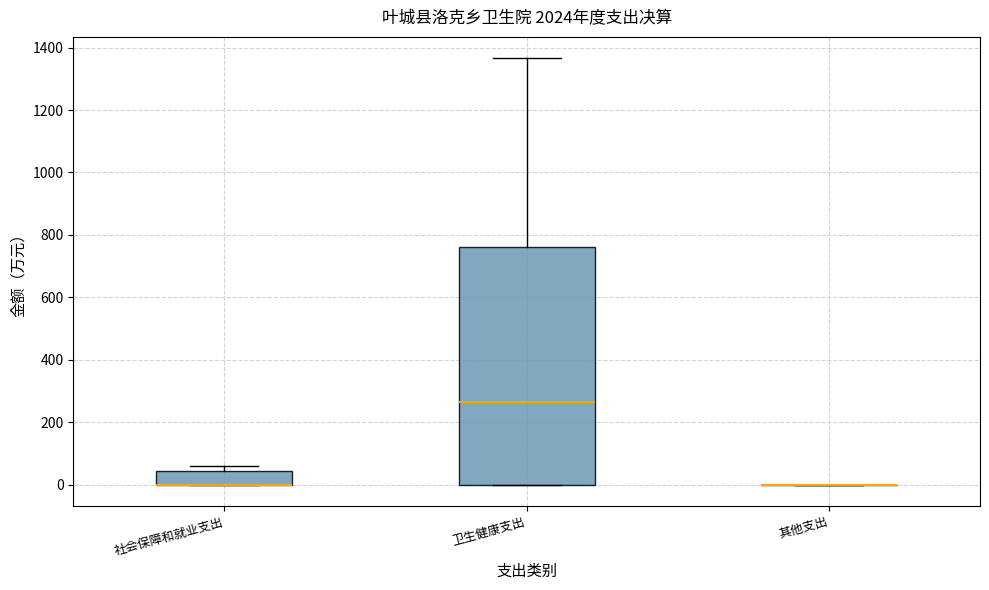

Reading left to right, transcribe this box plot: for each box, give where its median line is, the range the box spans, and where its two whiskers end, as read against the y-axis. The values are not printed on the chart, so give them approximately, as read against the axis.

社会保障和就业支出: median 0 (drawn on the box's lower edge), box 0 to 40, whiskers 0 to 60
卫生健康支出: median 260, box 0 to 760, whiskers 0 to 1360
其他支出: box collapsed to a line at 0, whiskers 0 to 0